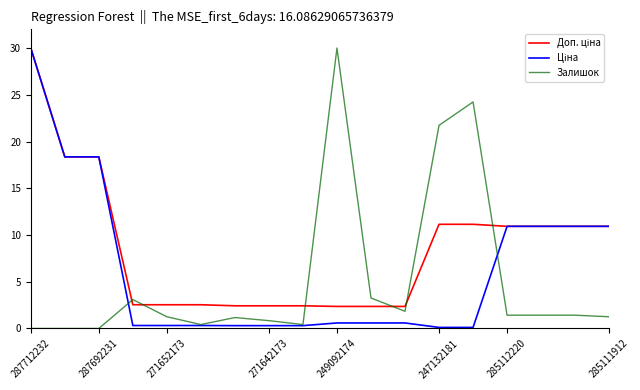

What is the highest value of the Залишок series?

30.0